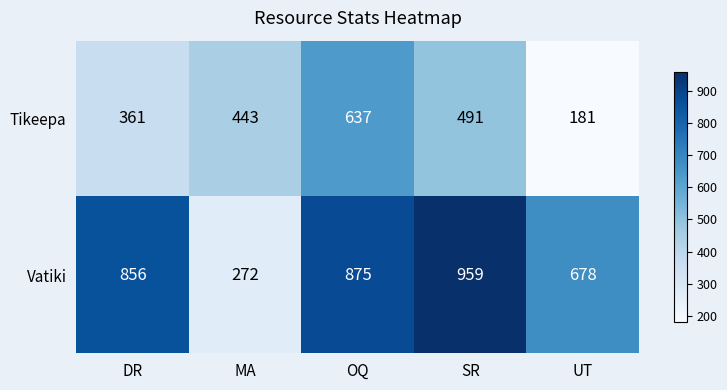

What is the sum of the Tikeepa values at MA and OQ?

1080